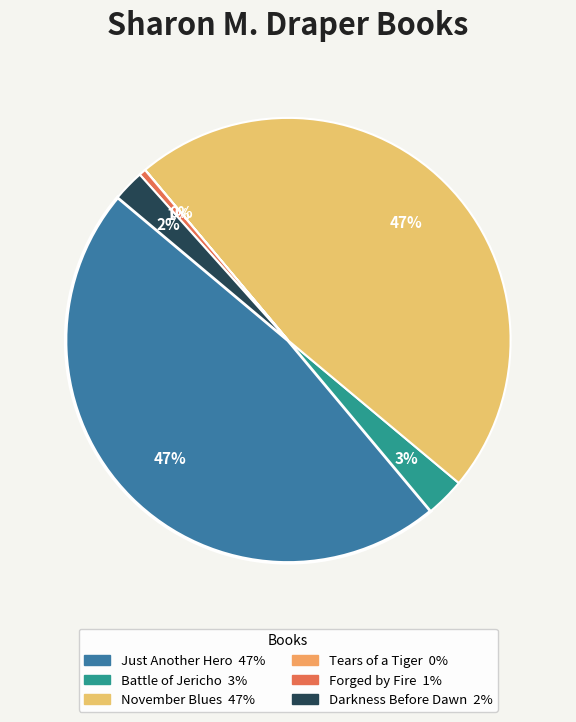

Does Battle of Jericho account for over 50% of the chart?

No